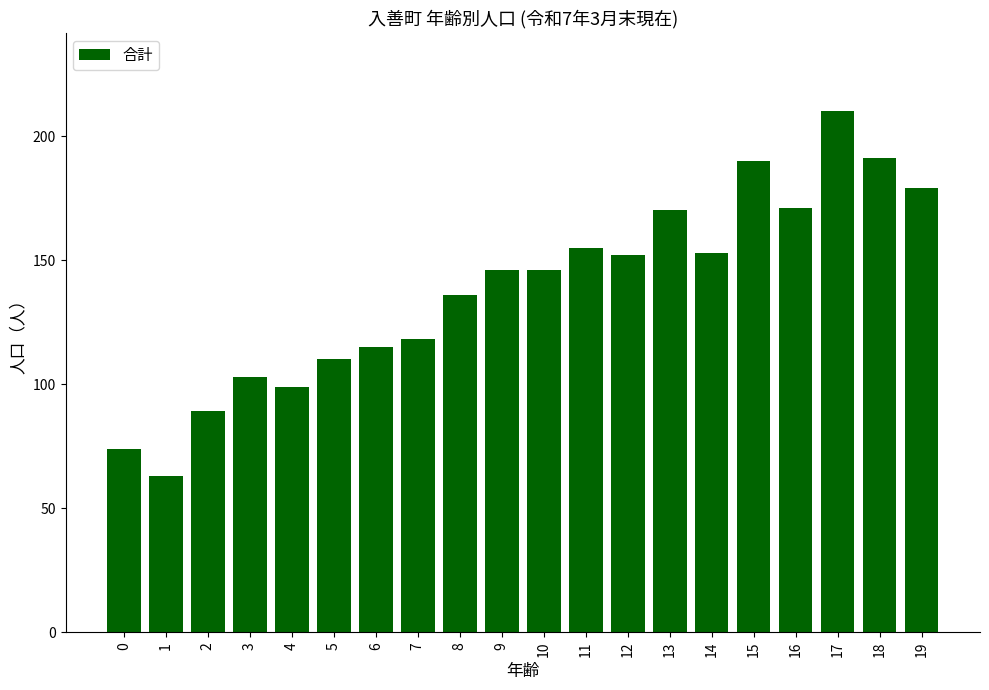

The value at 6 is 205. True or false?

False